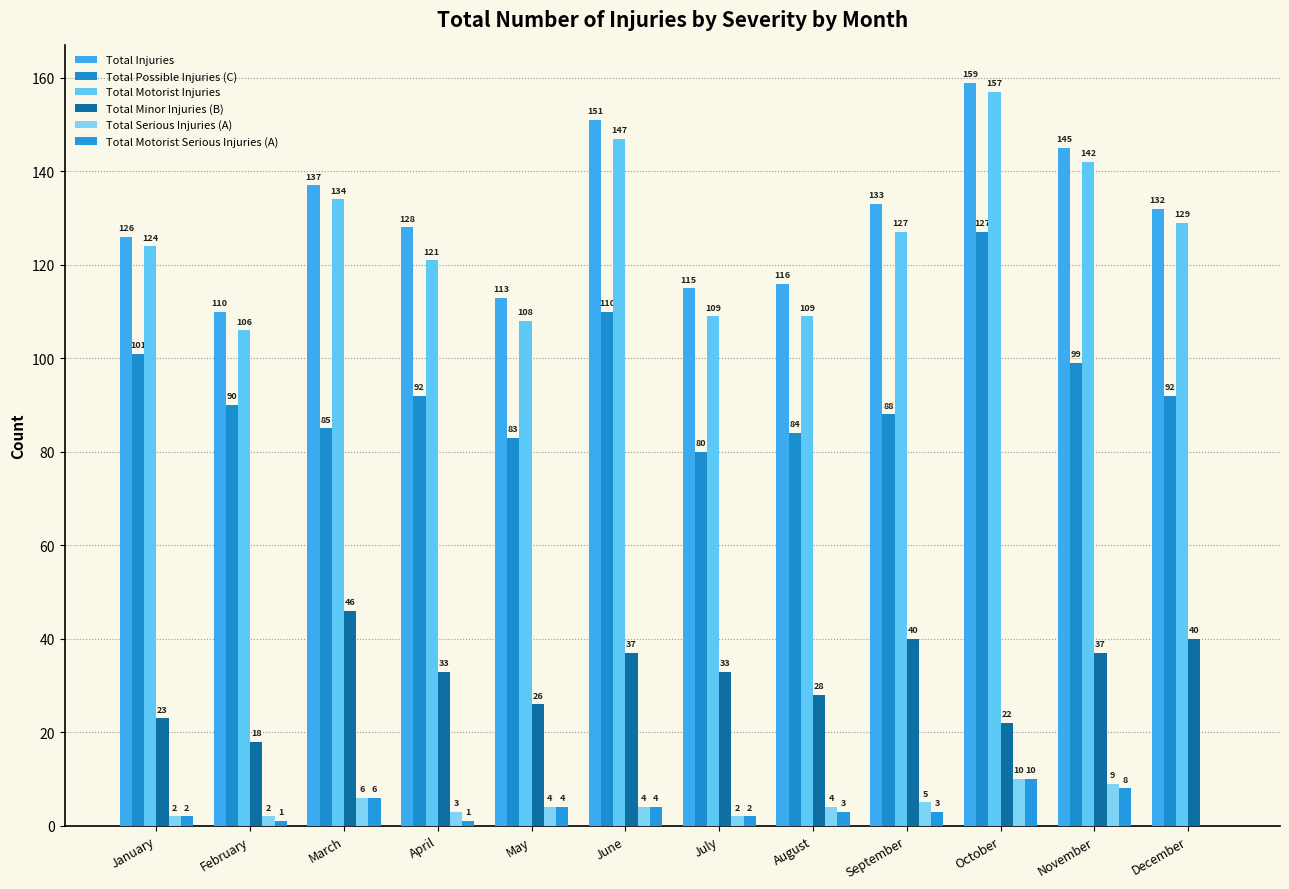

What is the difference between the highest and lowest values at July?

113